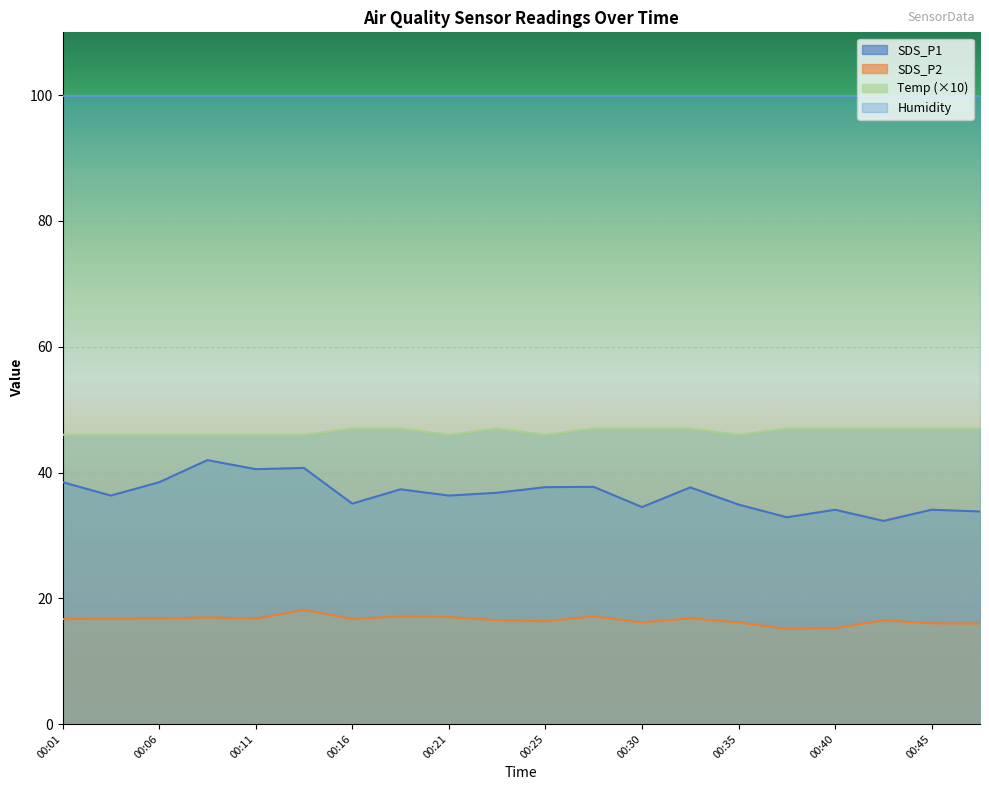

Which has a higher value, 00:30 or 00:47?

00:30